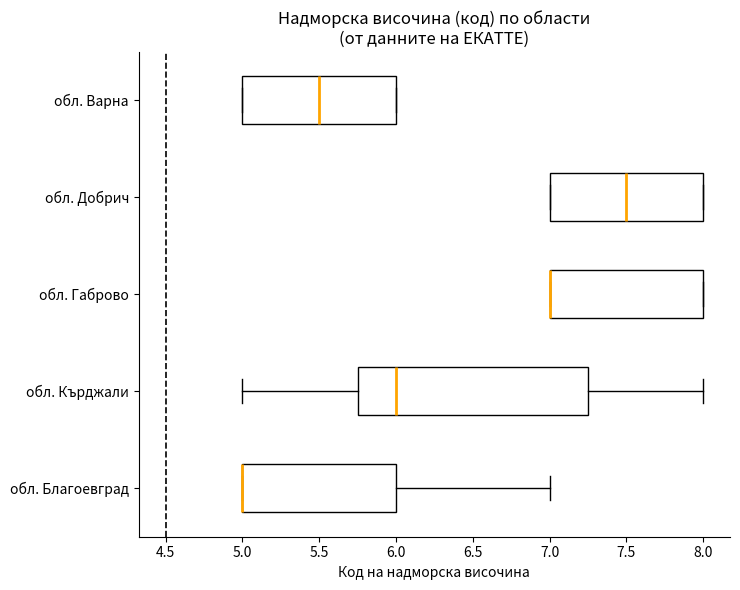

Where is the left edge of the box for обл. Благоевград on the x-axis? The values are not printed on the chart, so give them approximately, as read against the axis.

5.00